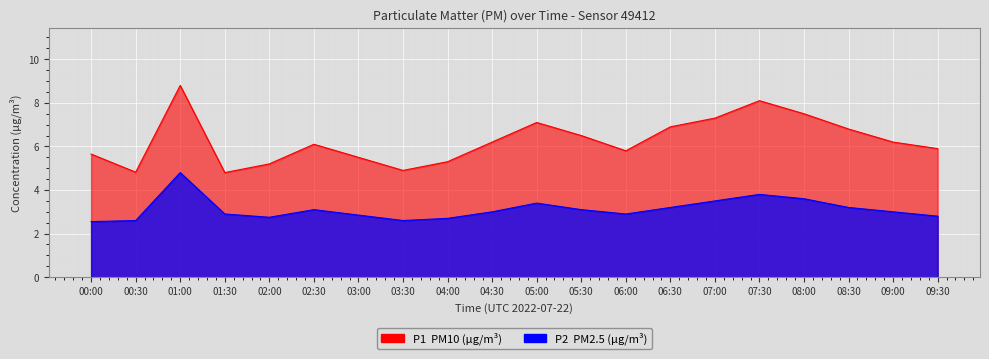

Is it true that P2 equals 2.6 at 00:30?

True